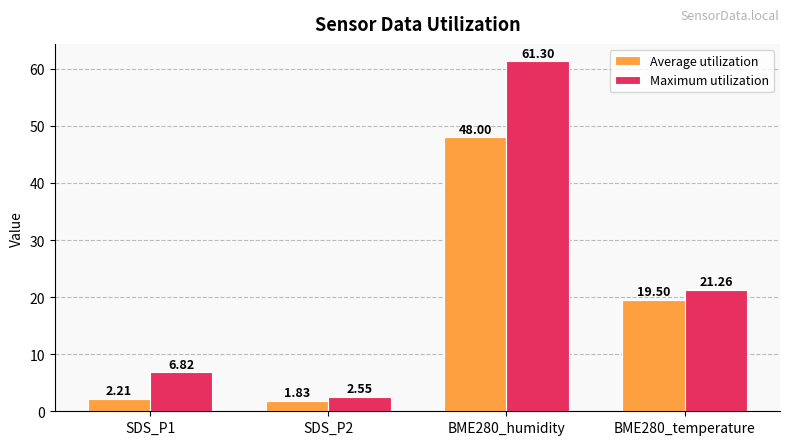

Between SDS_P2 and BME280_temperature, which series saw the biggest shift?

Maximum utilization